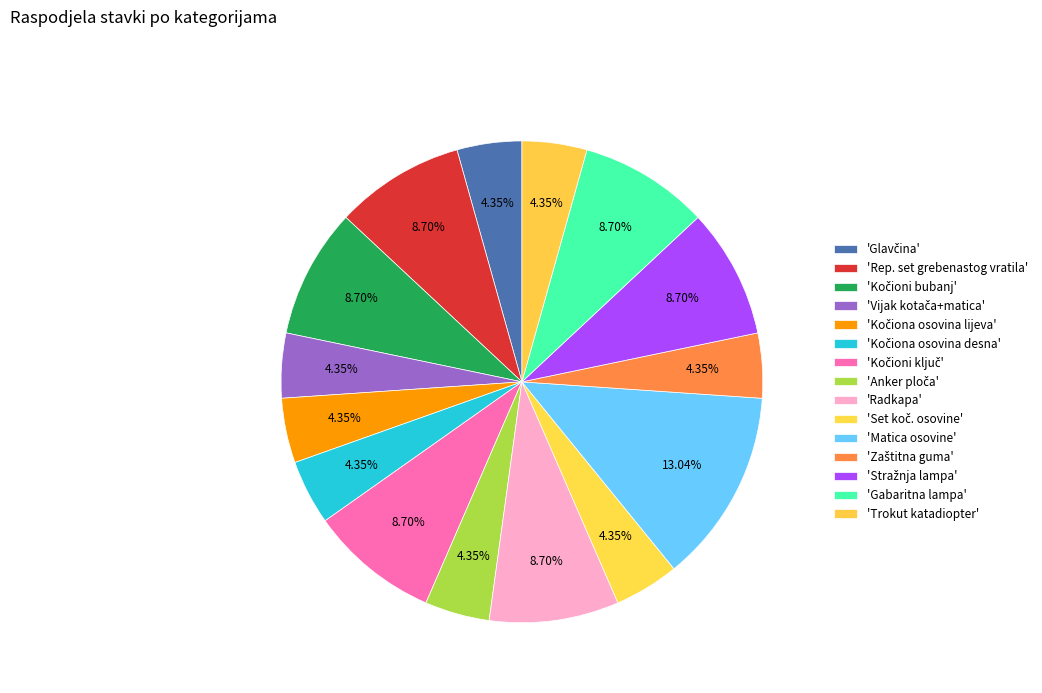

How many slices are in this pie chart?

15